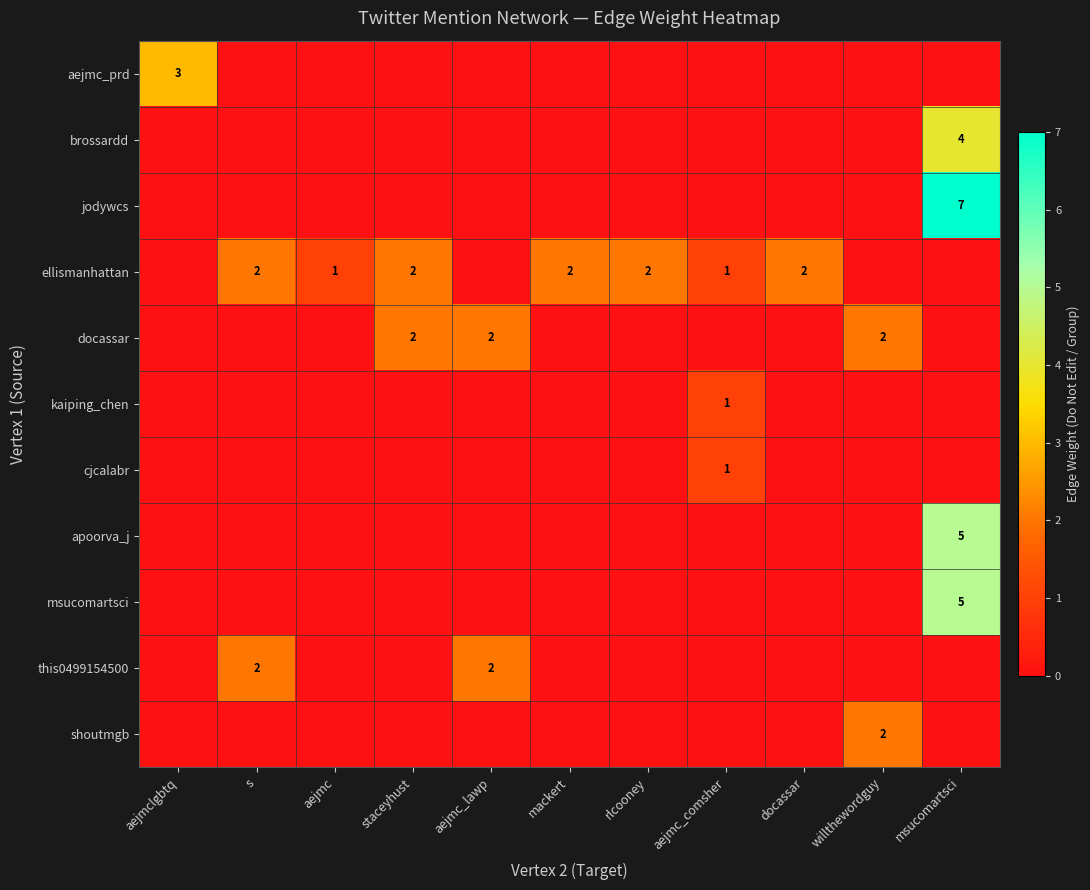

The kaiping_chen series shows 2 at aejmc_comsher. True or false?

False